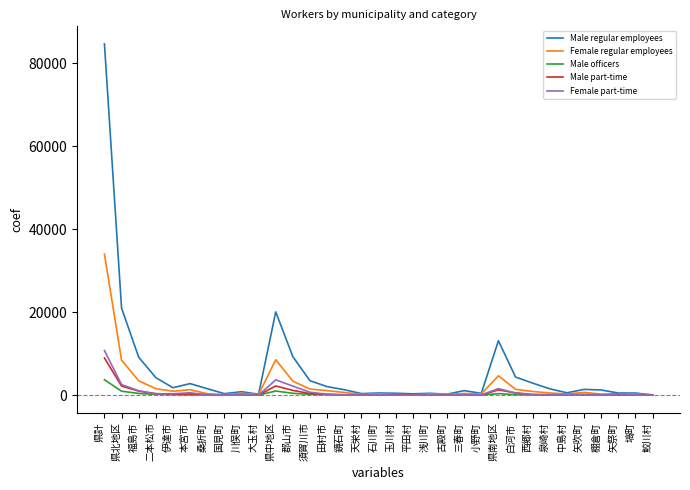

At how many categories does at least one series exceed 24256?

1